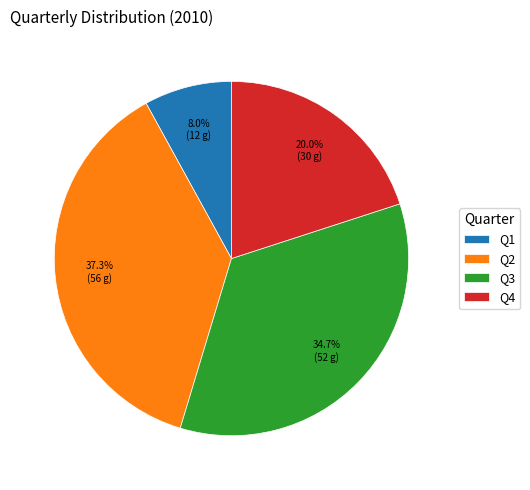

Does any single category account for the majority?

No